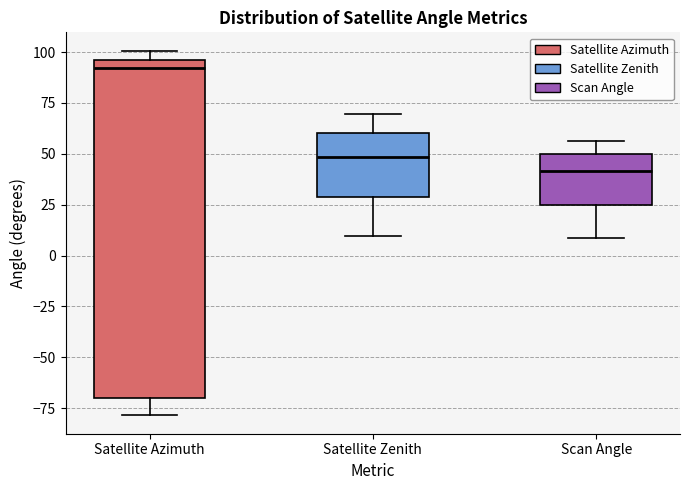

Reading left to right, read every box against the y-axis: the position of its median line, the range the box covers, and the ends of its whiskers. The values are not printed on the chart, so give them approximately, as read against the axis.

Satellite Azimuth: median 90, box -70 to 95, whiskers -80 to 100
Satellite Zenith: median 50, box 30 to 60, whiskers 10 to 70
Scan Angle: median 40, box 25 to 50, whiskers 10 to 55